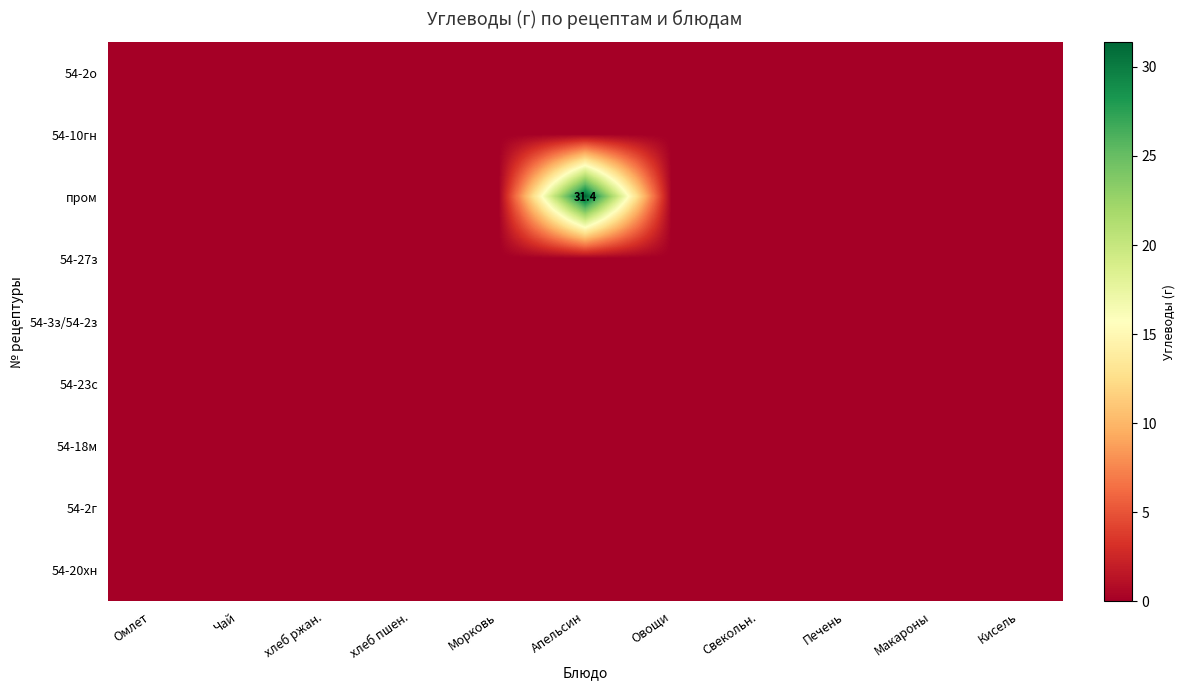

At which category does the chart reach its minimum across all series?

Омлет